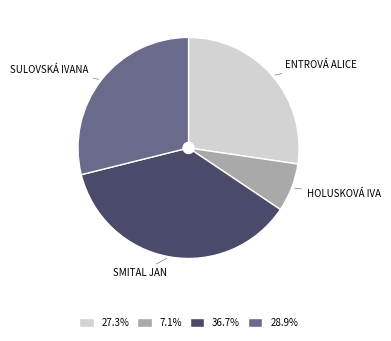

How many slices are in this pie chart?

4